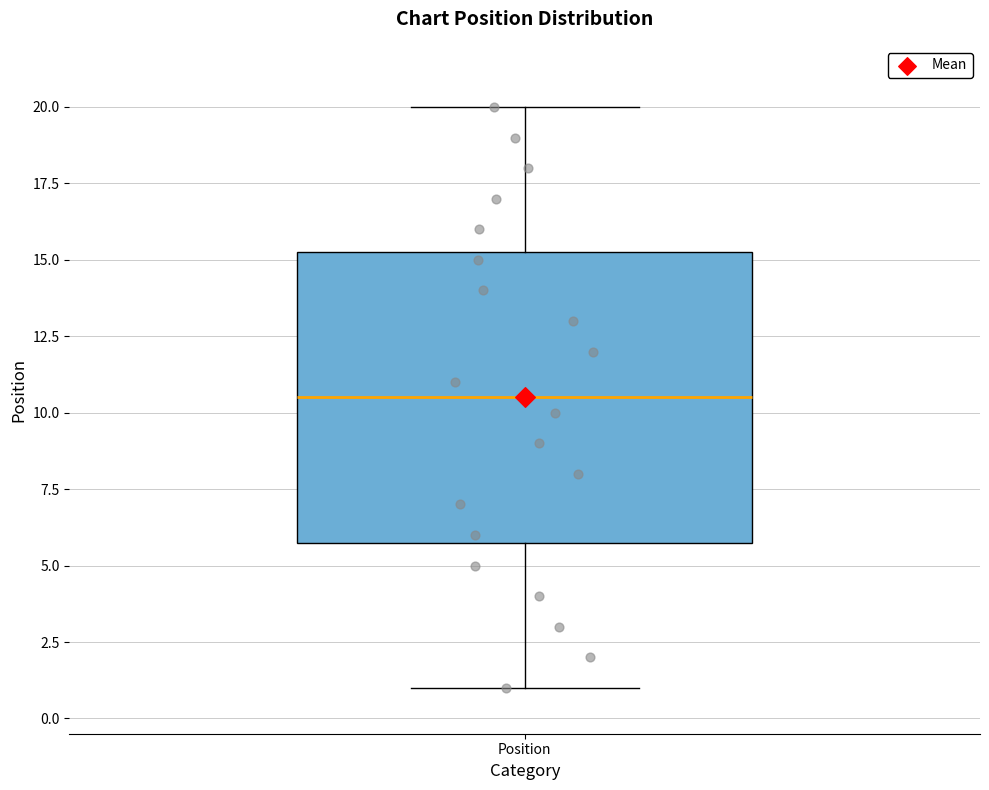

Read this box plot against the y-axis: the position of the median line, the range covered by the box, and the ends of both whiskers. The values are not printed on the chart, so give them approximately, as read against the axis.

median 10.5, box 6.0 to 15.5, whiskers 1.0 to 20.0